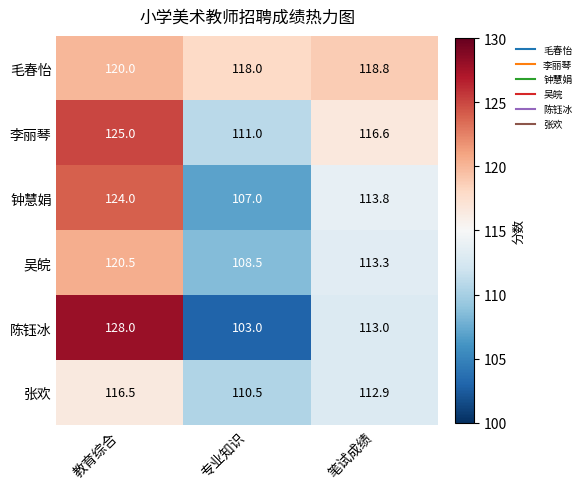

Where is 毛春怡 nearest to the value 119?

笔试成绩